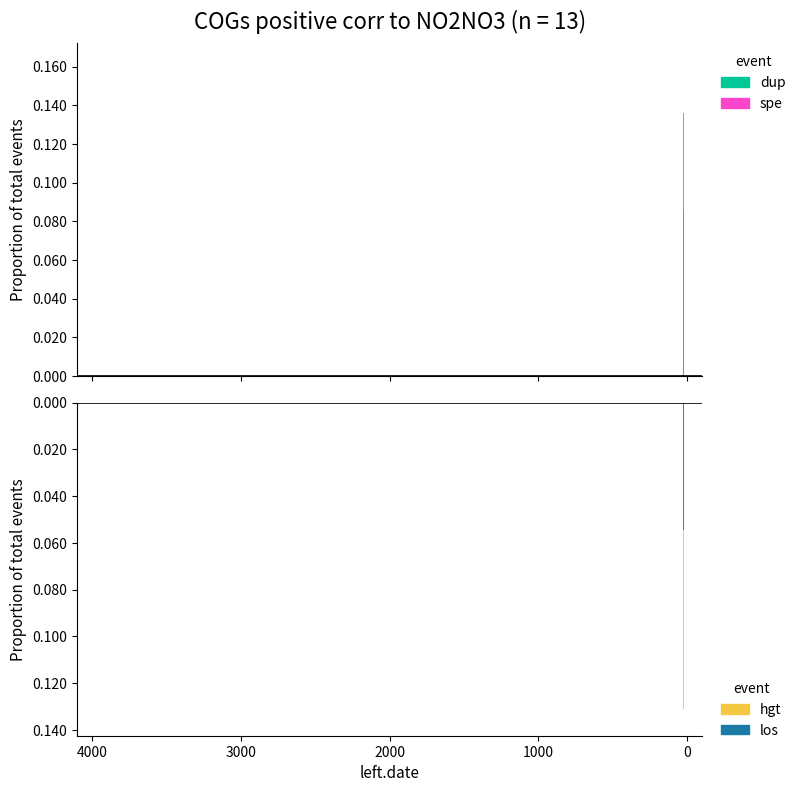

How many bars are there in each group?

4